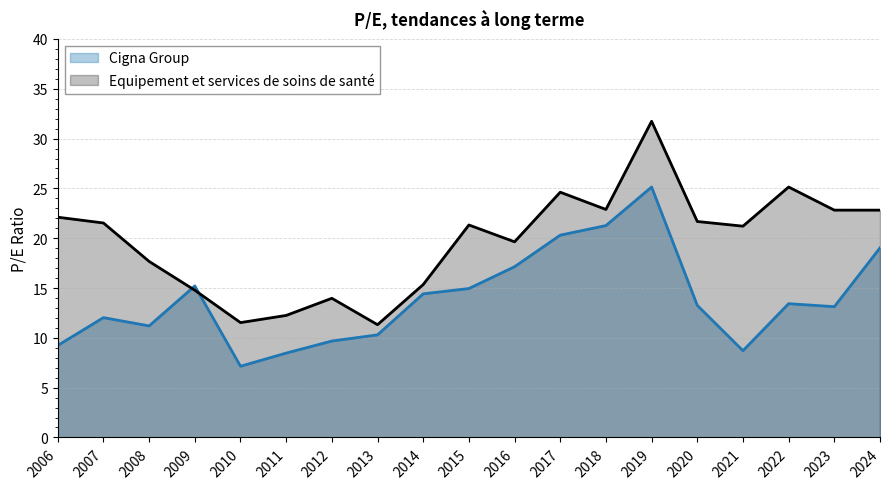

Where is the first local minimum for Cigna Group?

2008